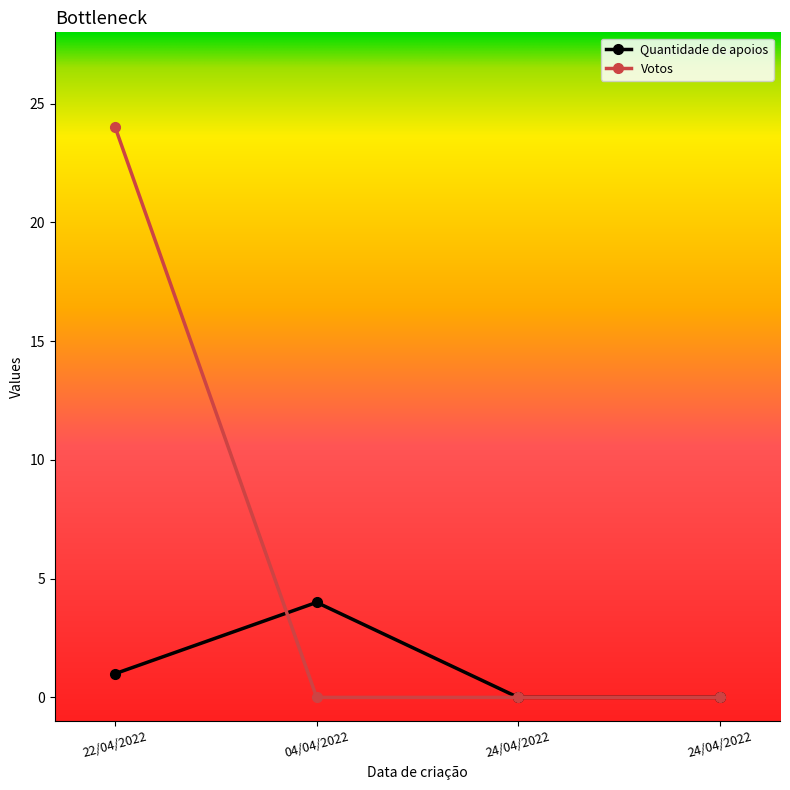

How many lines are shown in the chart?

2